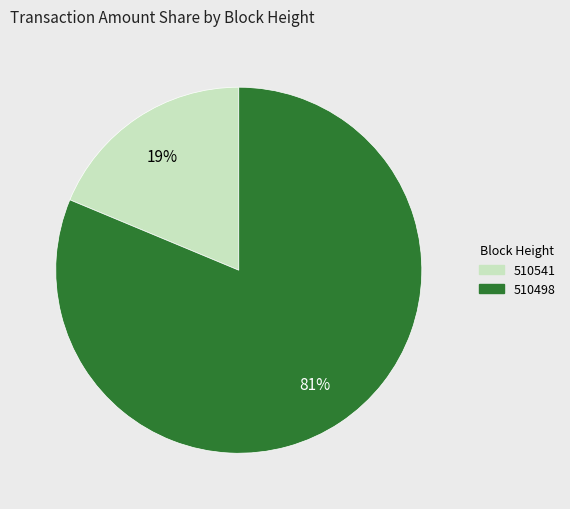

Between 510541 and 510498, which is larger?

510498